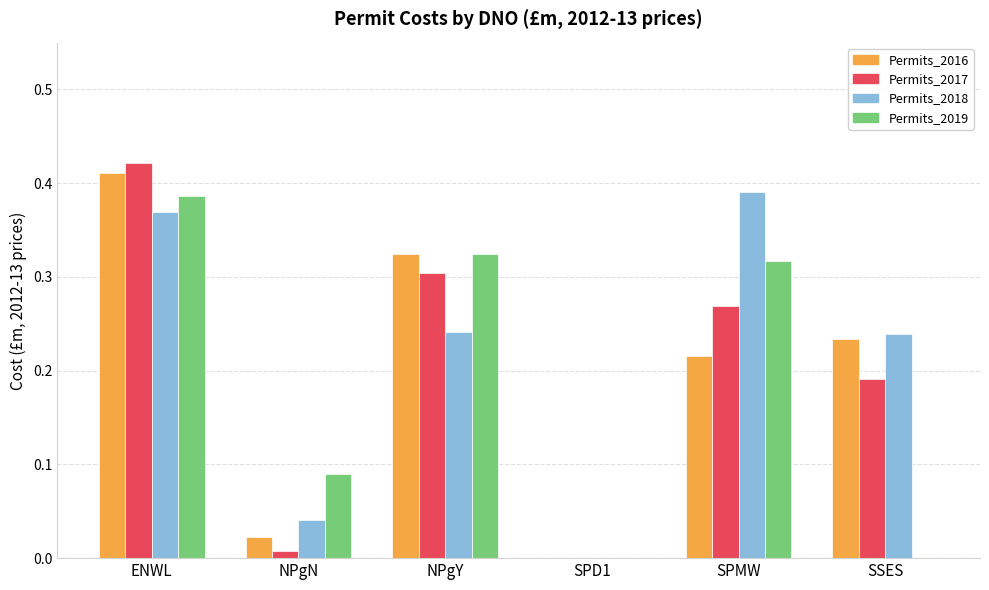

What is the sum of all Permits_2018 values?

1.3